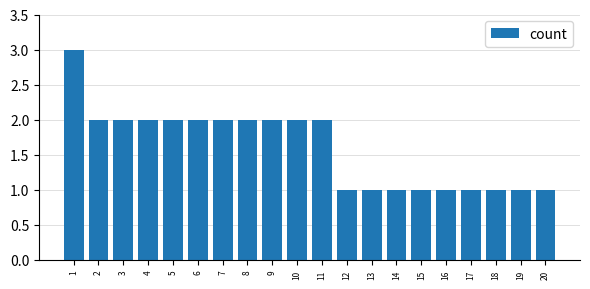

Where does the data first go above 2?

1